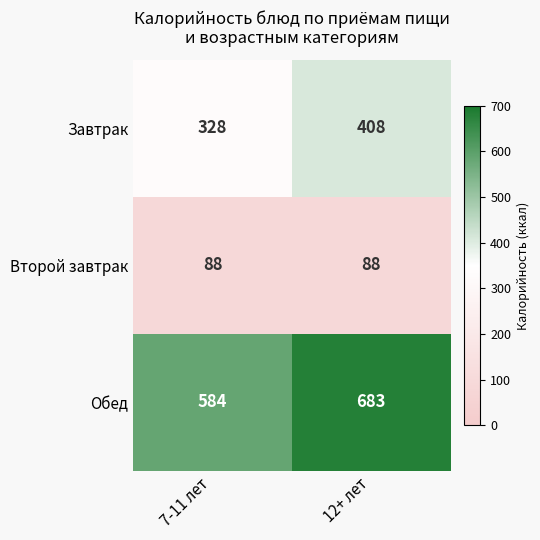

What is the difference between the highest and lowest values at 12+ лет?

595